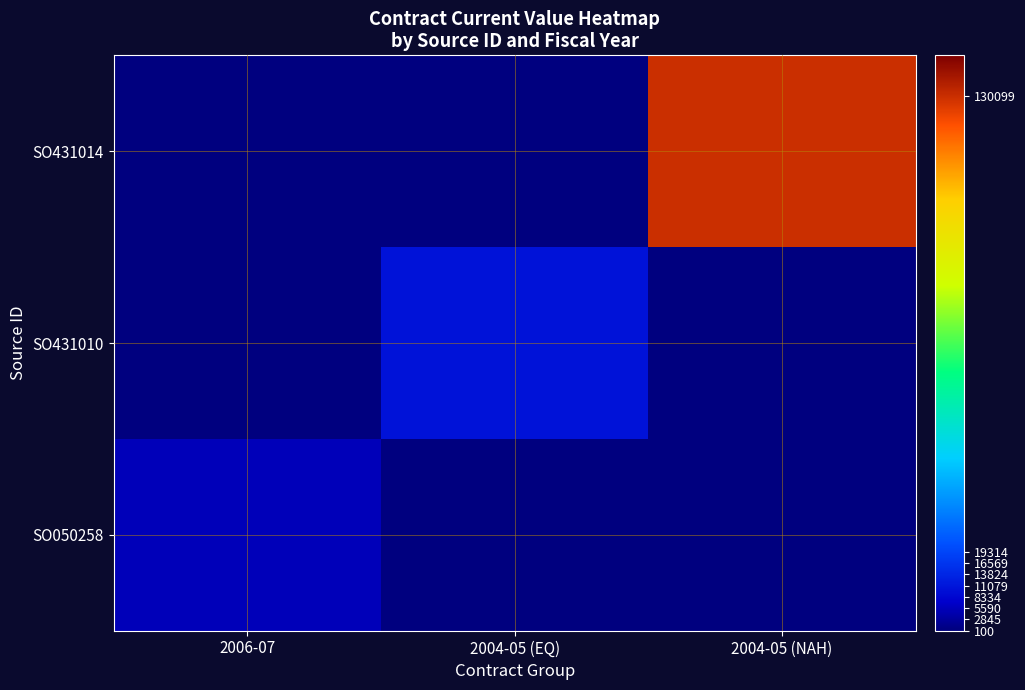

Which category has the lowest value across all series?

2004-05 (EQ)